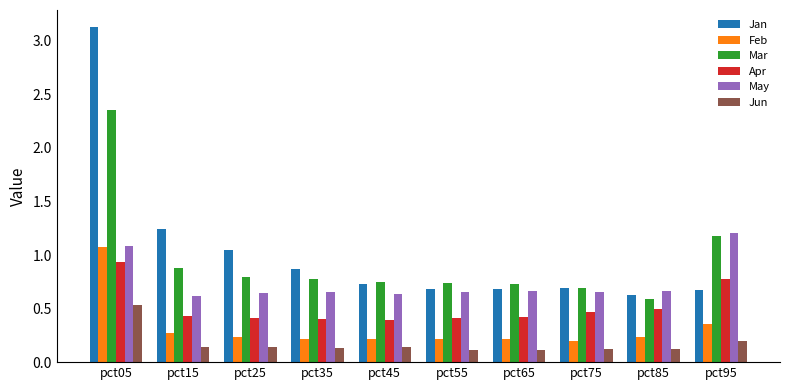

At which category is the sum across all series the highest?

pct05